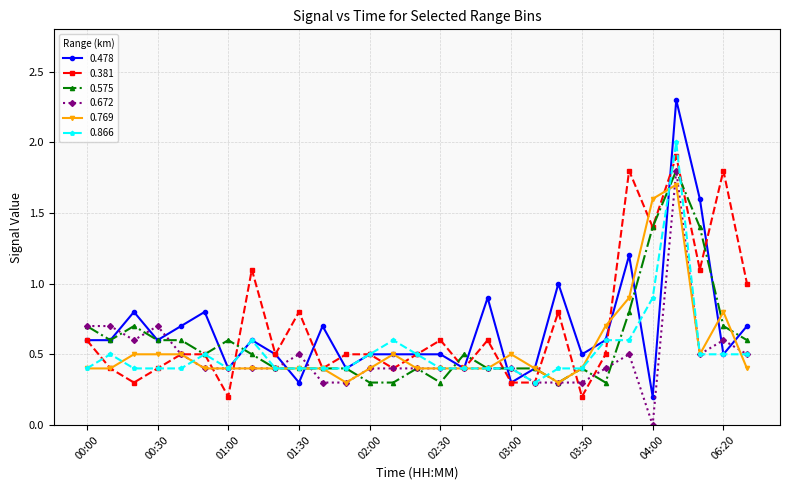

True or false: 0.478 has more than 0 interior local peaks.

True